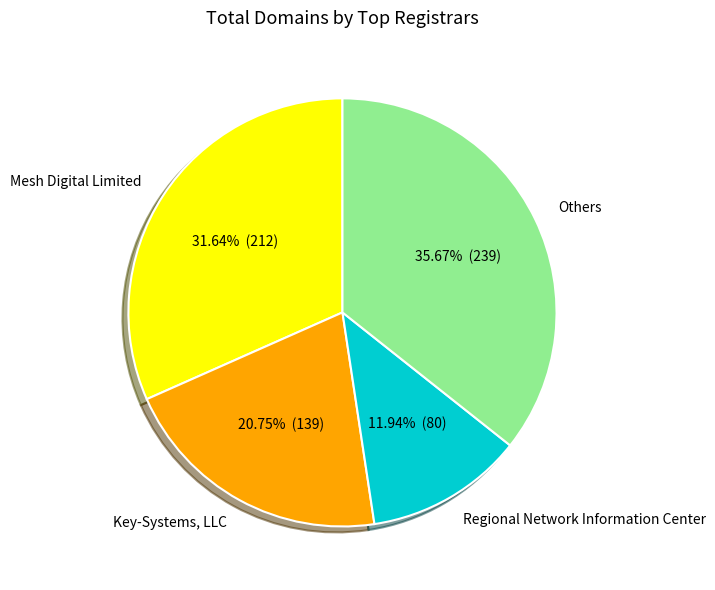

Is Mesh Digital Limited the majority of the pie?

No